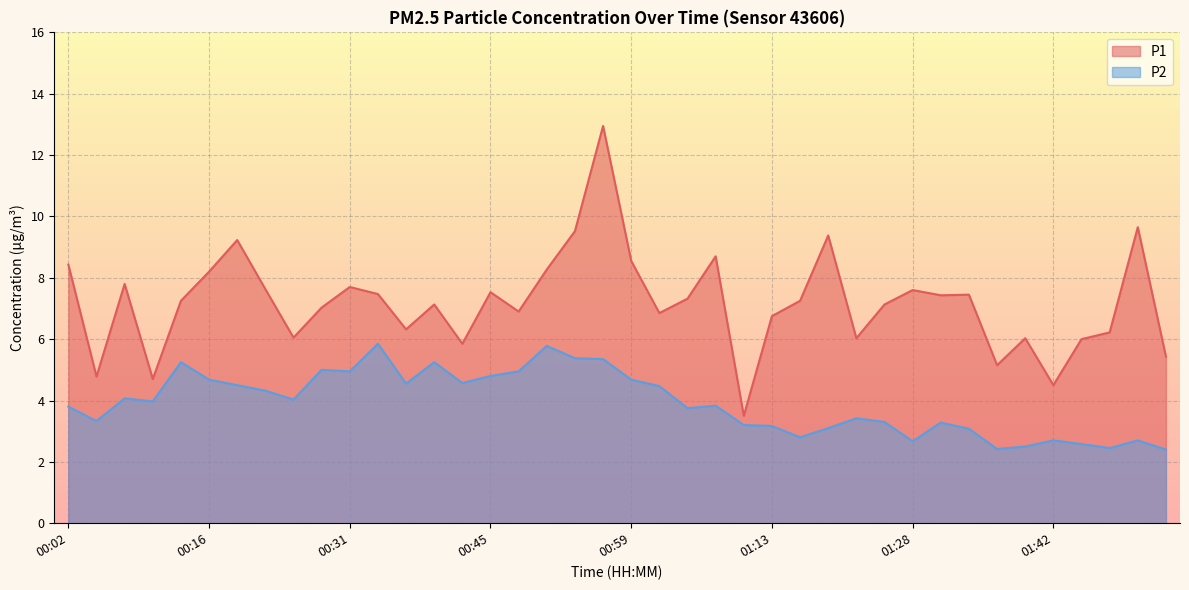

In P1, how many points are lower than both neighbors (excluding endpoints)?

12